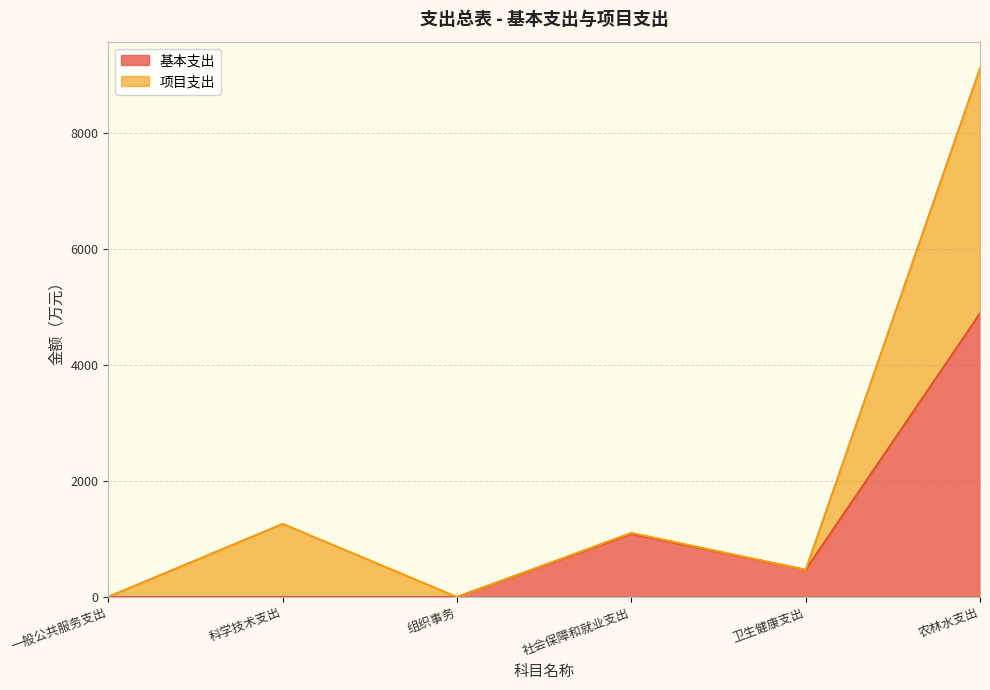

How many data points does each series have?

6